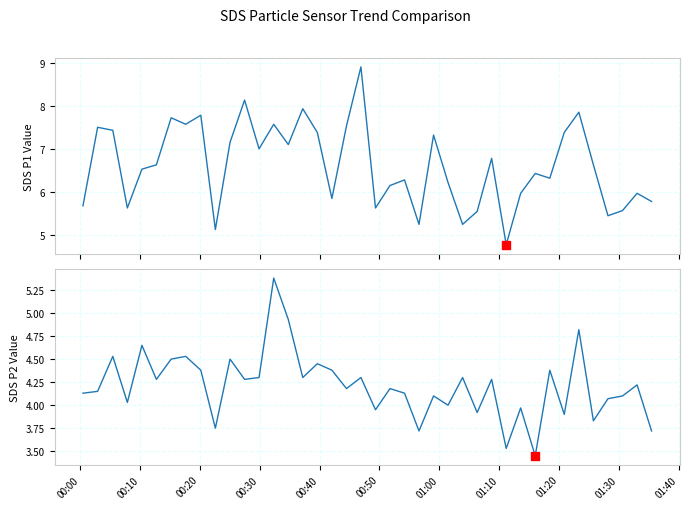

Which series has the largest total across all categories?

SDS_P1